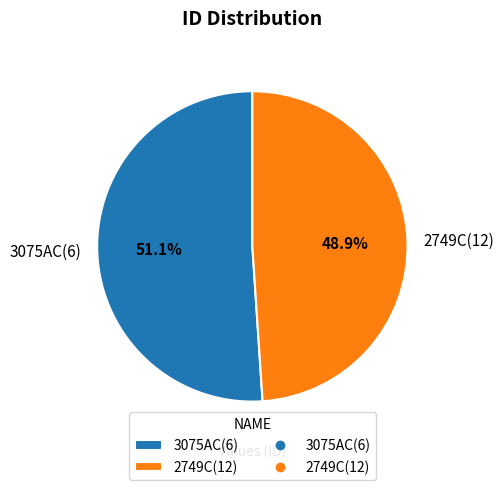

True or false: 2749C(12) accounts for 49% of the total.

True